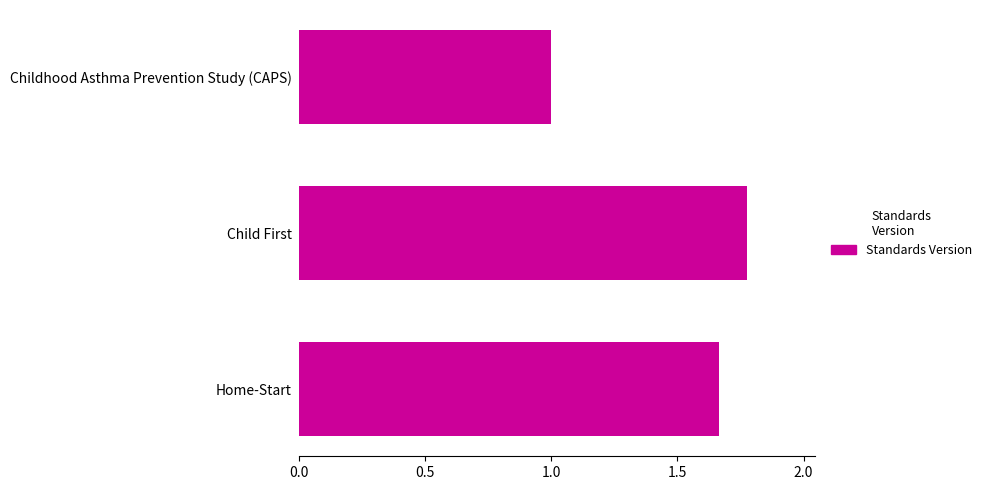

Rank the categories by value from lowest to highest.

Childhood Asthma Prevention Study (CAPS), Home-Start, Child First